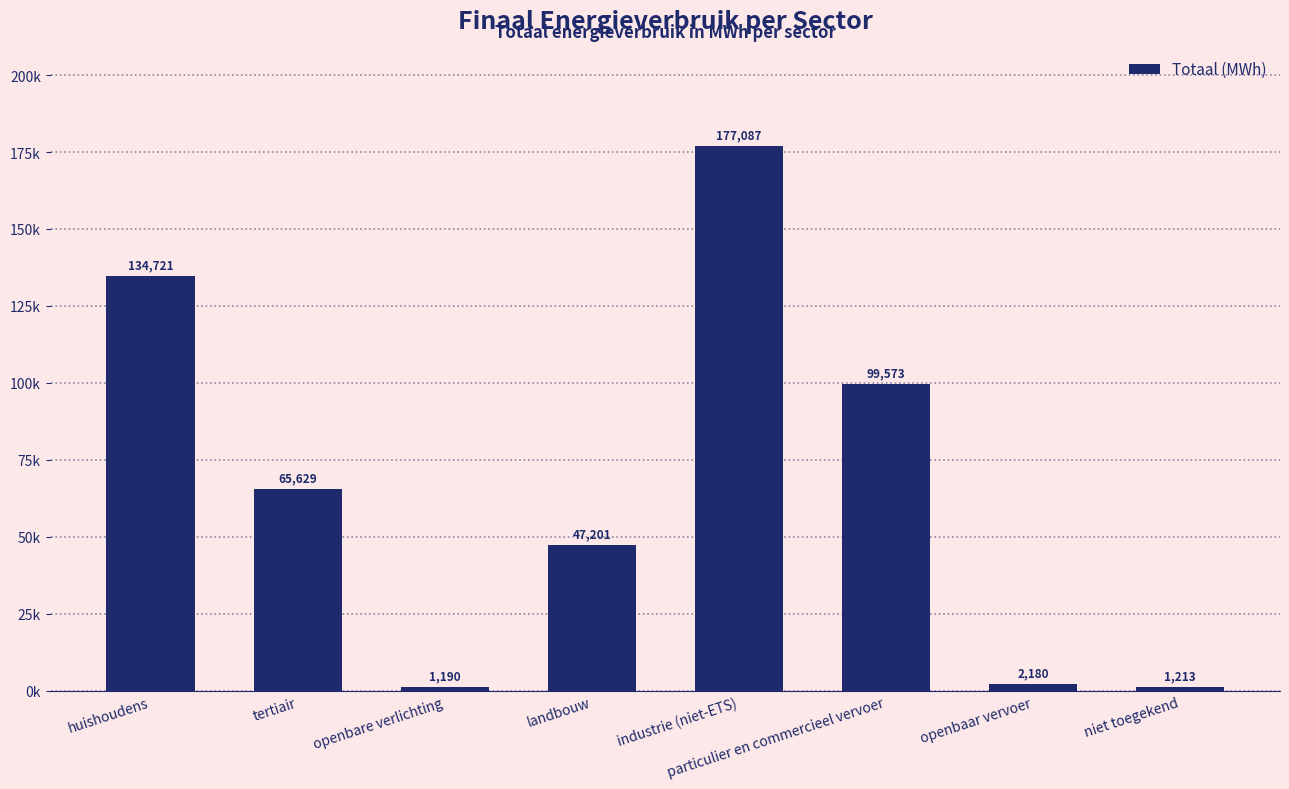

True or false: the data shows 134720.9 at huishoudens.

True